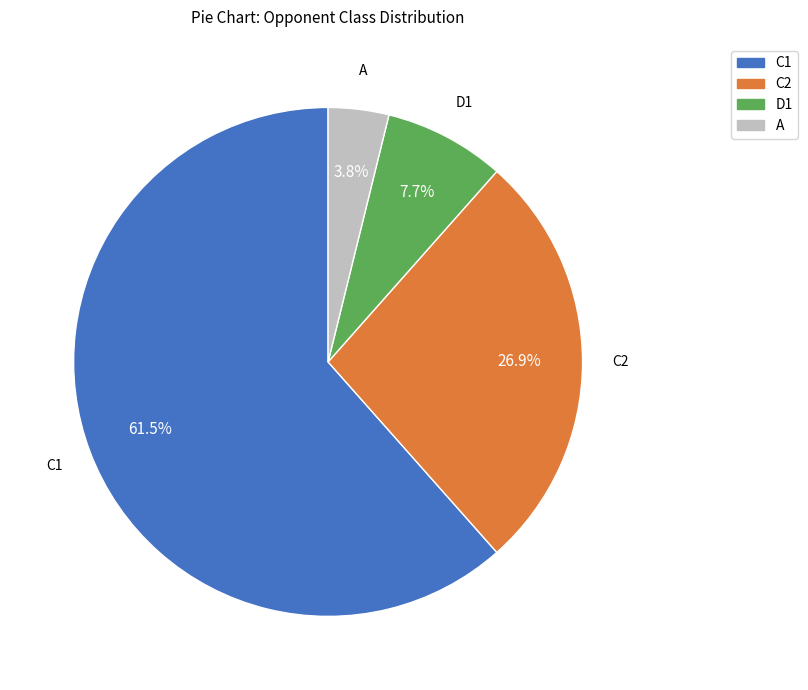

Is there any slice that represents more than half of the pie?

Yes